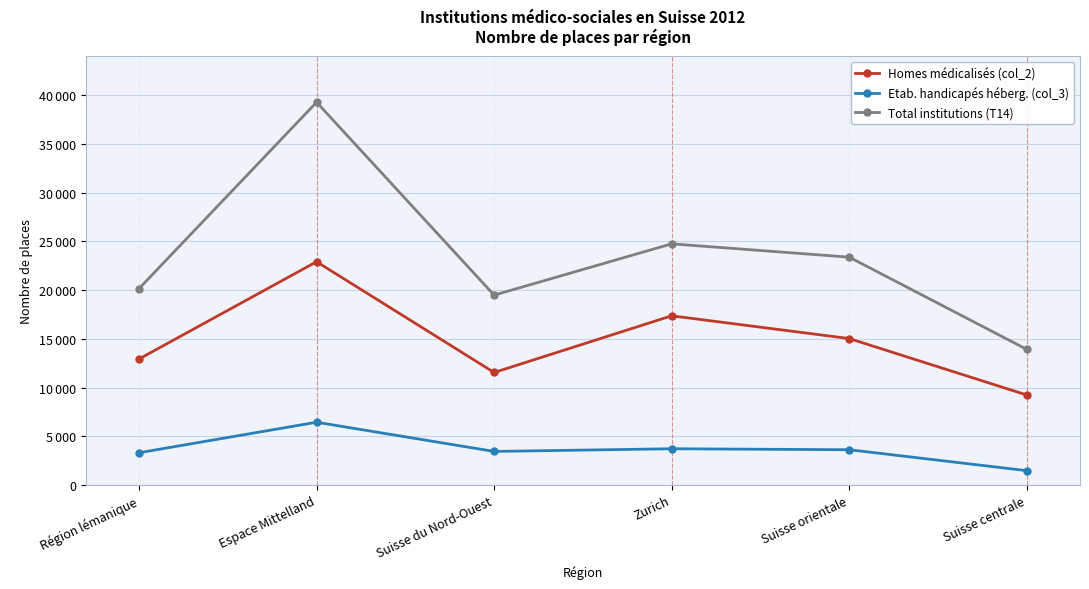

What is the value of the Homes médicalisés (col_2) point at the 1st from the left?

12929